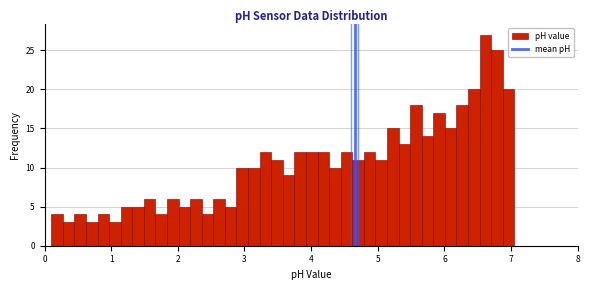

Around what value on the x-axis is the tallest bar? Give the approximate position of its centre, as read against the axis.

6.6